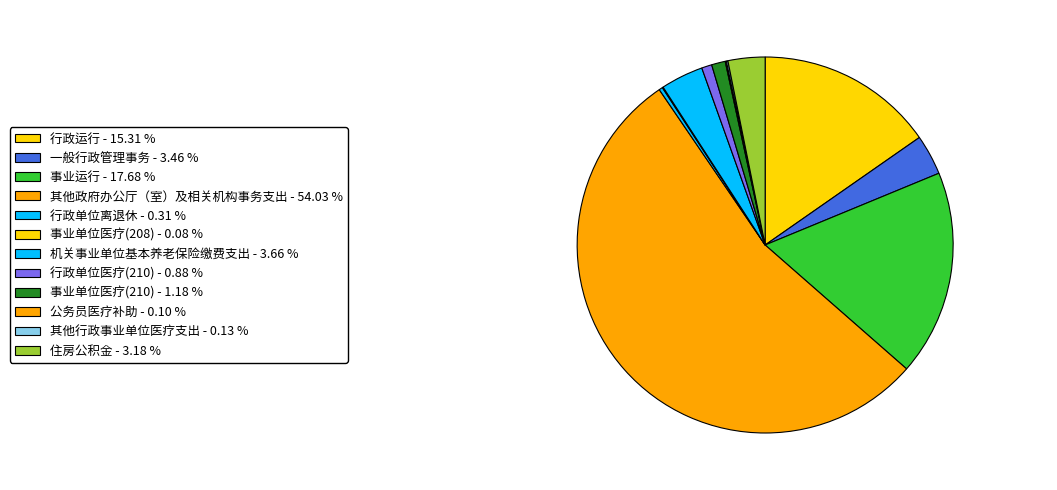

Approximately how many times larger is the value at 事业运行 compared to 行政单位医疗(210)?

20.1